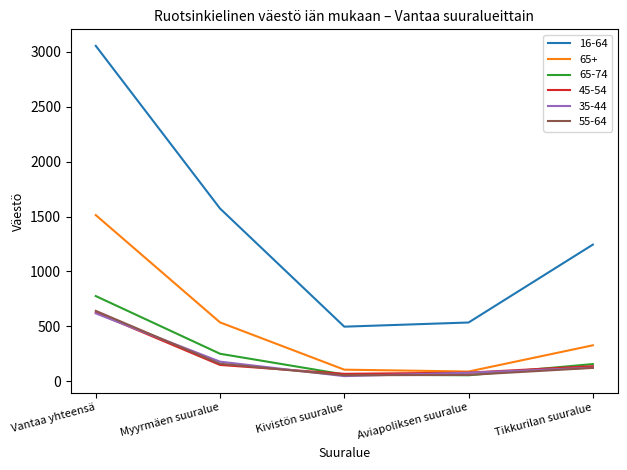

What is the difference between the maximum and minimum values in the 35-44 series?

572